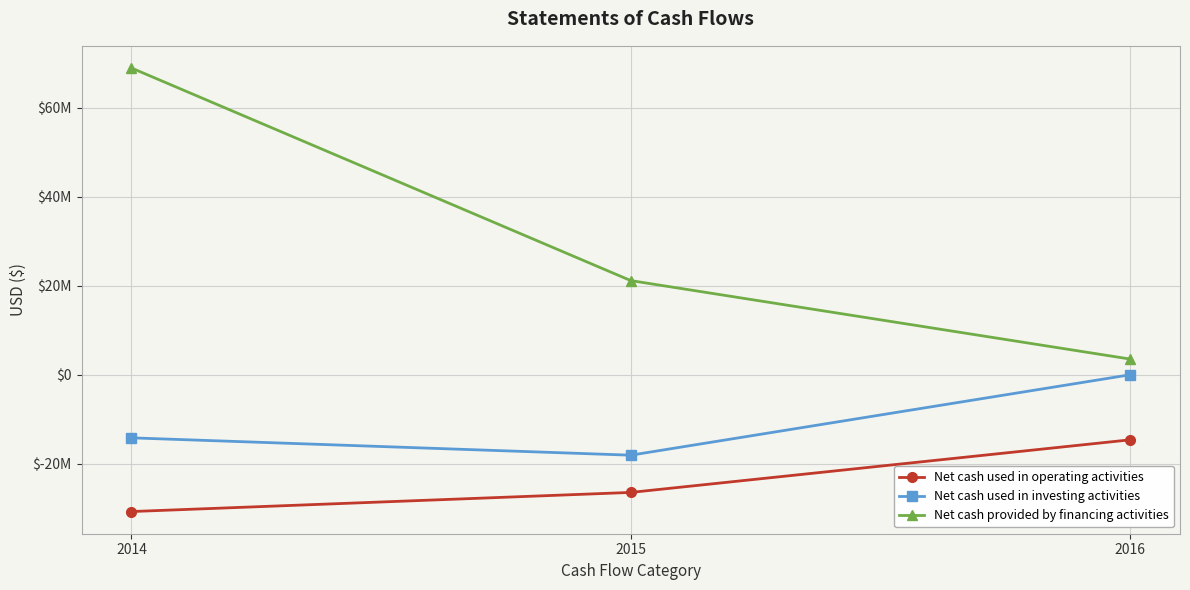

True or false: Net cash used in investing activities has a value of -20397804 at 2014.

False